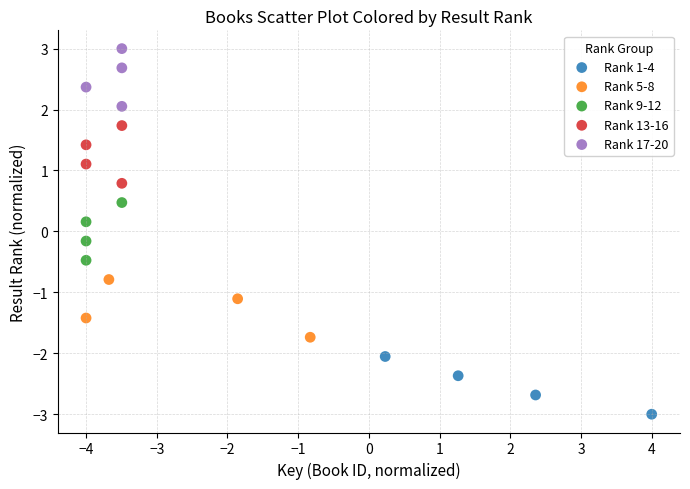

Which series reaches the maximum Y coordinate?

Rank 17-20